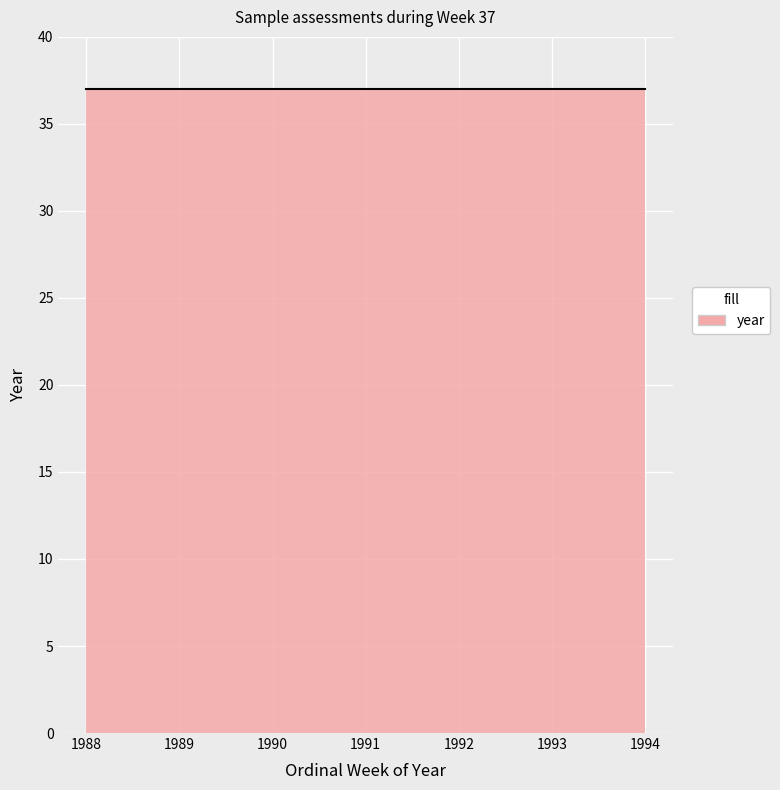

Rank the categories by value from lowest to highest.

1988, 1989, 1990, 1991, 1992, 1993, 1994